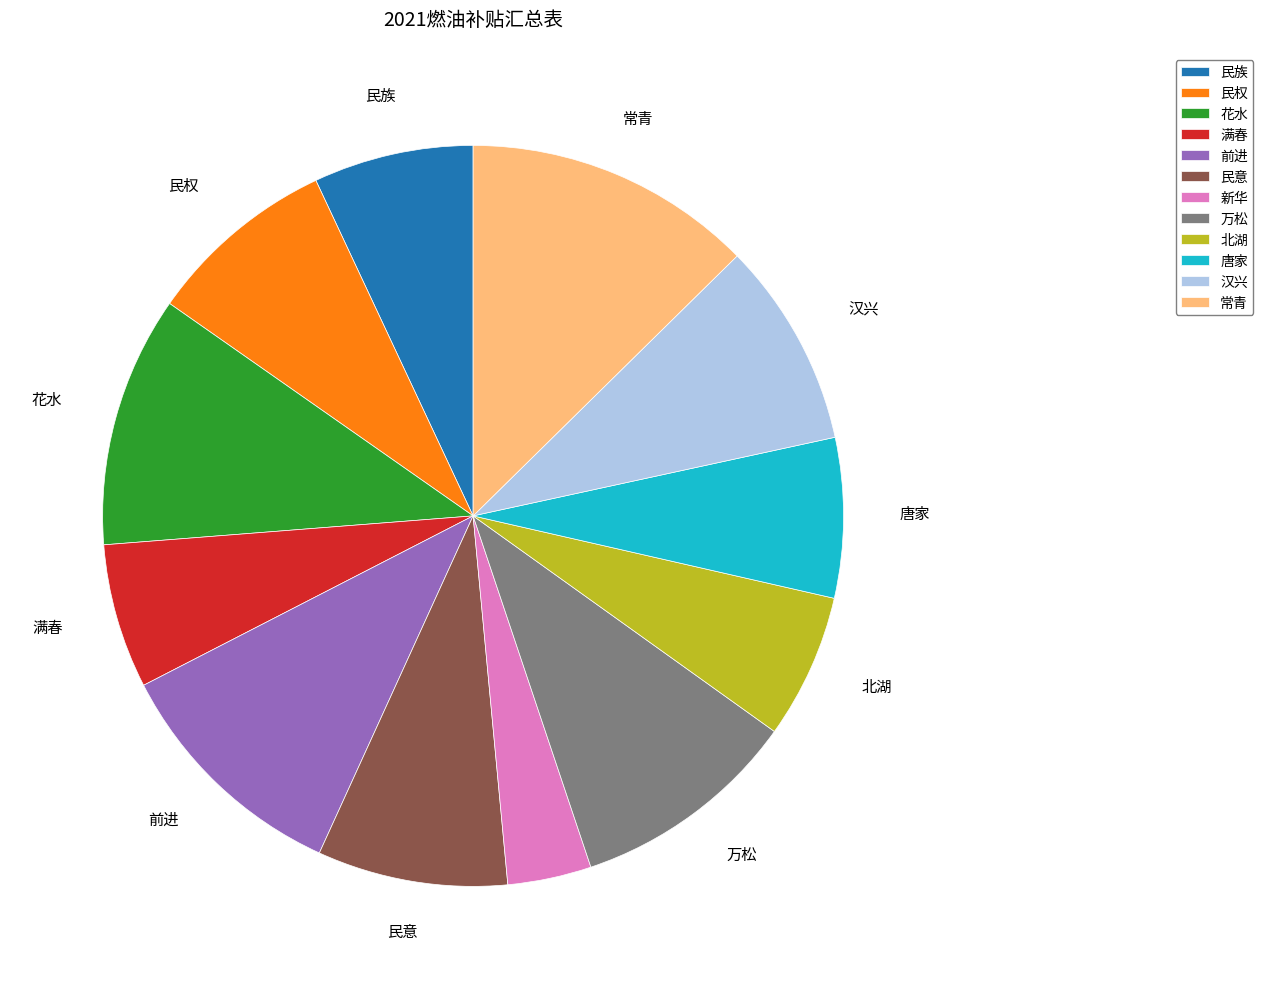

Which slice is the smallest?

新华